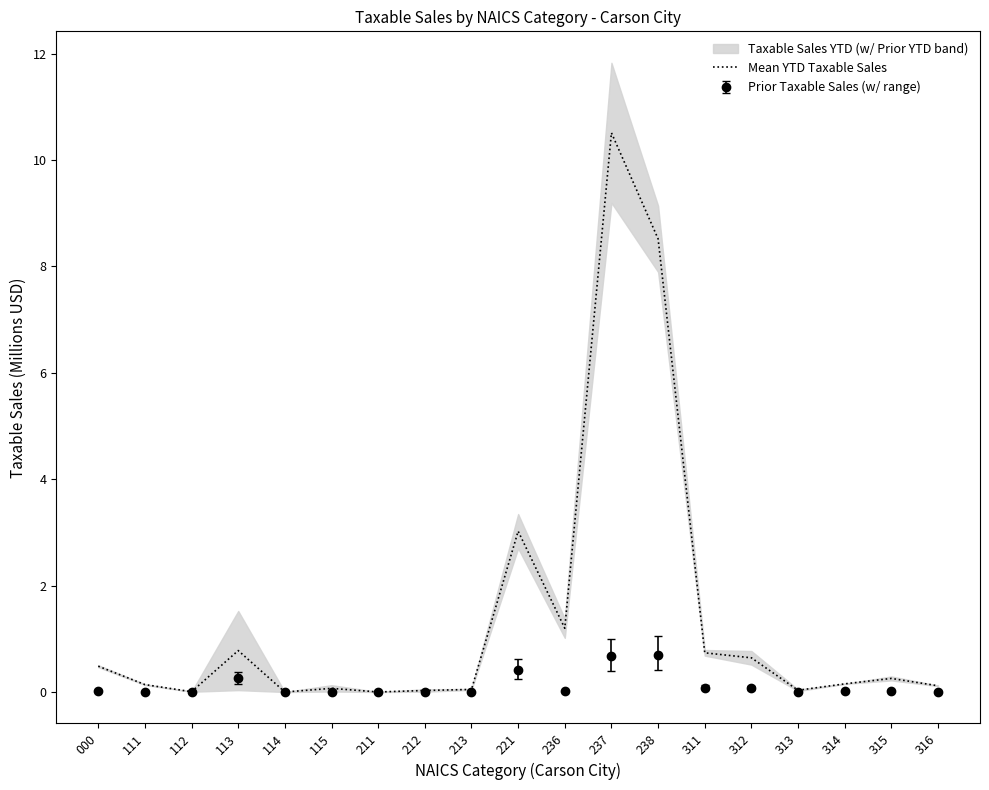

What is the difference between the values at 237 and 313?

10.5